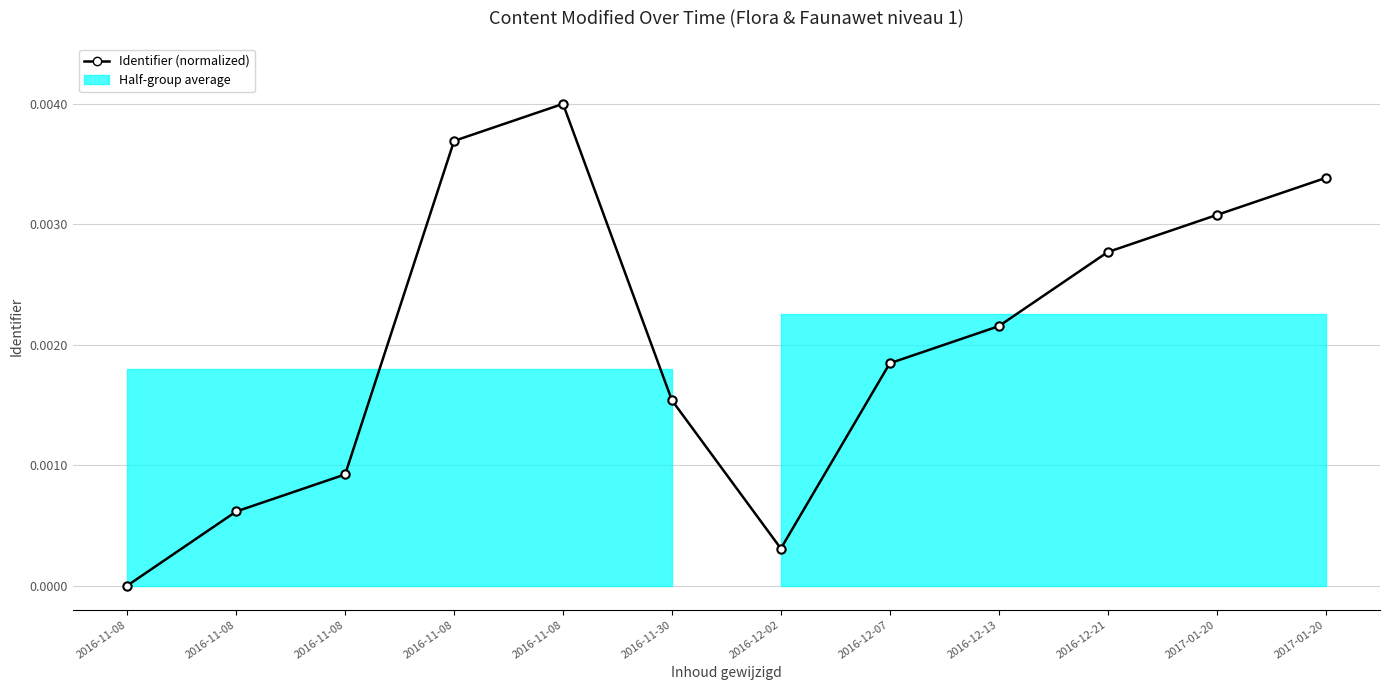

Reading left to right, what are all the values shown in this chart?

2016-11-08=0.0	2016-11-08=0.0	2016-11-08=0.0	2016-11-08=0.0	2016-11-08=0.0	2016-11-30=0.0	2016-12-02=0.0	2016-12-07=0.0	2016-12-13=0.0	2016-12-21=0.0	2017-01-20=0.0	2017-01-20=0.0